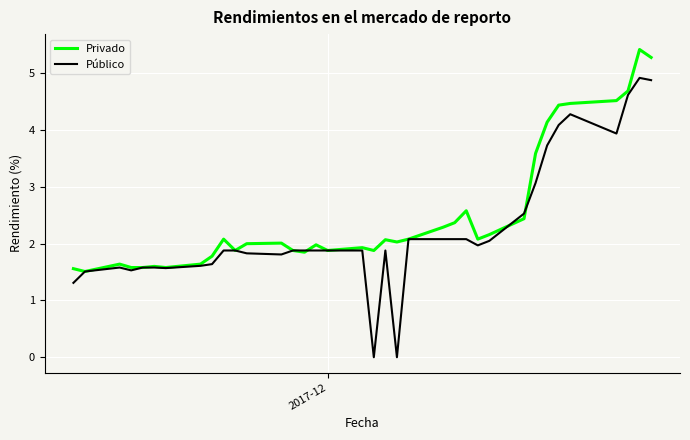

Which series has the widest spread of values?

Público